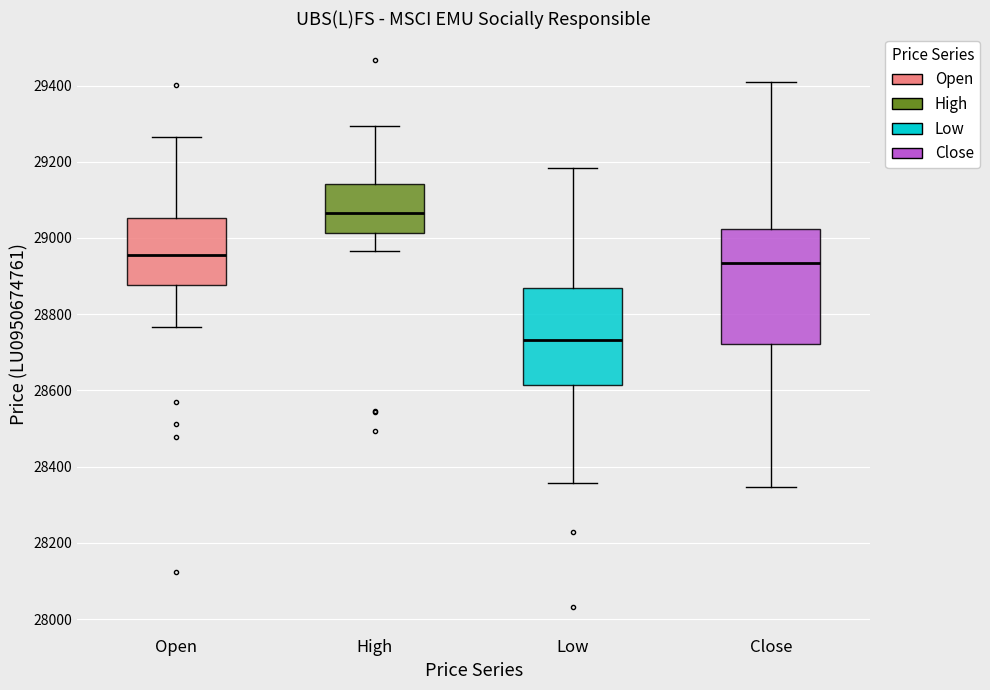

Which box's median line is the highest?

High